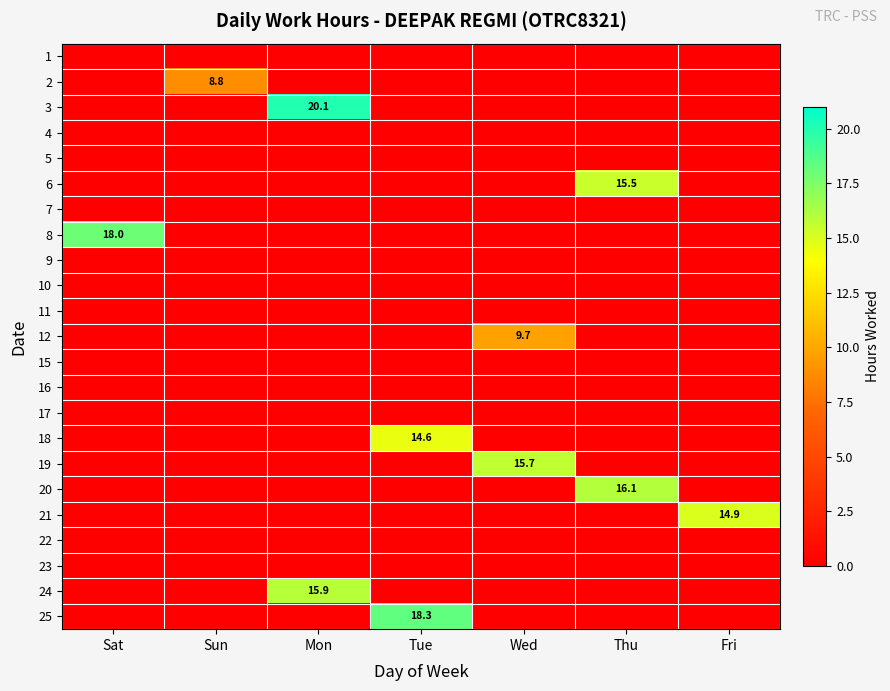

The value of 20 at Thu is 16.1. True or false?

True